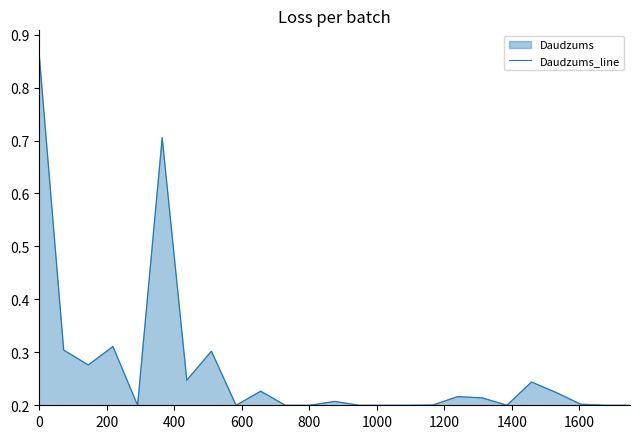

Reading left to right, transcribe all the data shown in this chart.

0.9	0.3	0.3	0.3	0.2	0.7	0.2	0.3	0.2	0.2	0.2	0.2	0.2	0.2	0.2	0.2	0.2	0.2	0.2	0.2	0.2	0.2	0.2	0.2	0.2